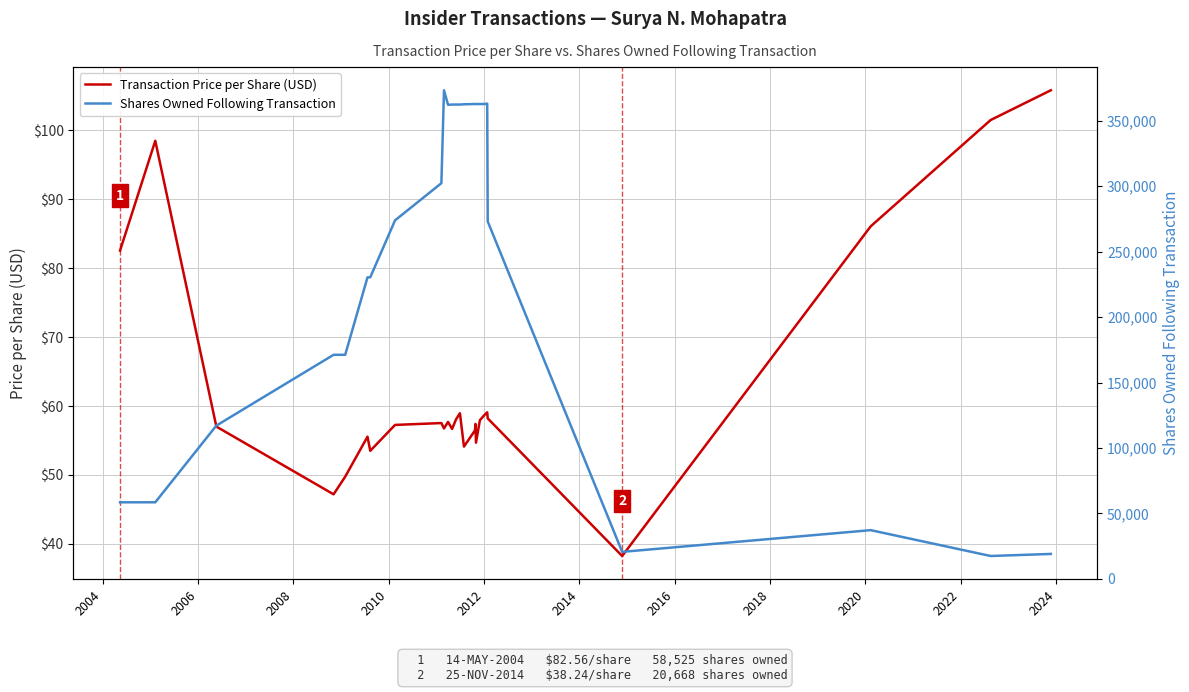

How many data points in Shares Owned Following Transaction are above 302211?

12